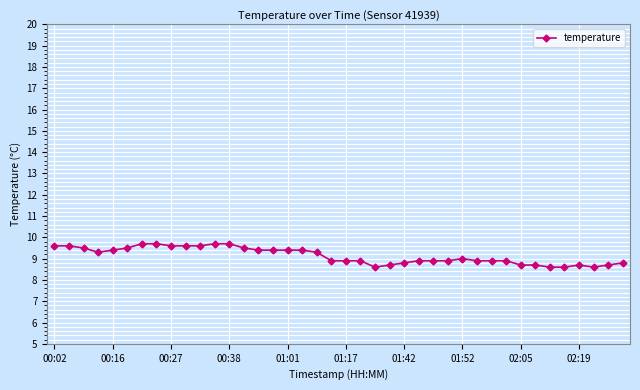

What is the minimum value shown in the chart?

8.6